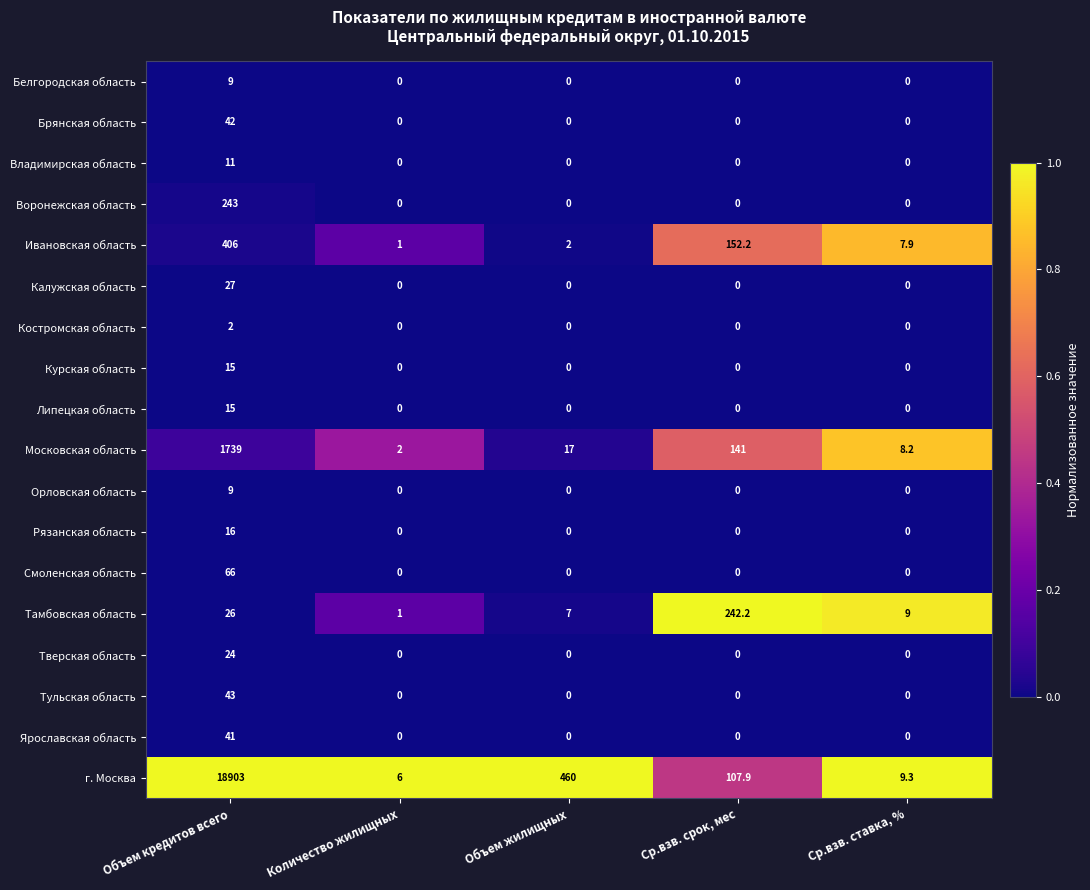

Which category has the highest value across all series?

Объем кредитов всего